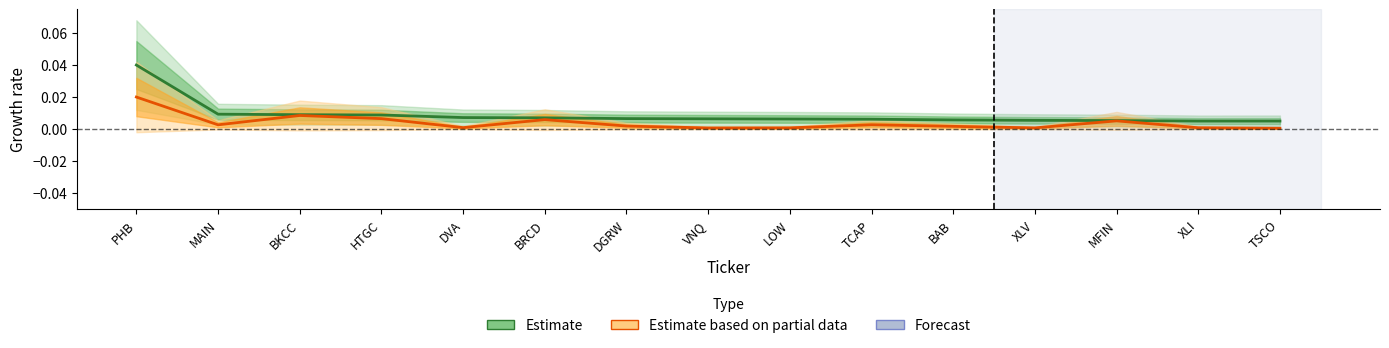

At which label does Estimate based on partial data reach its minimum?

TSCO